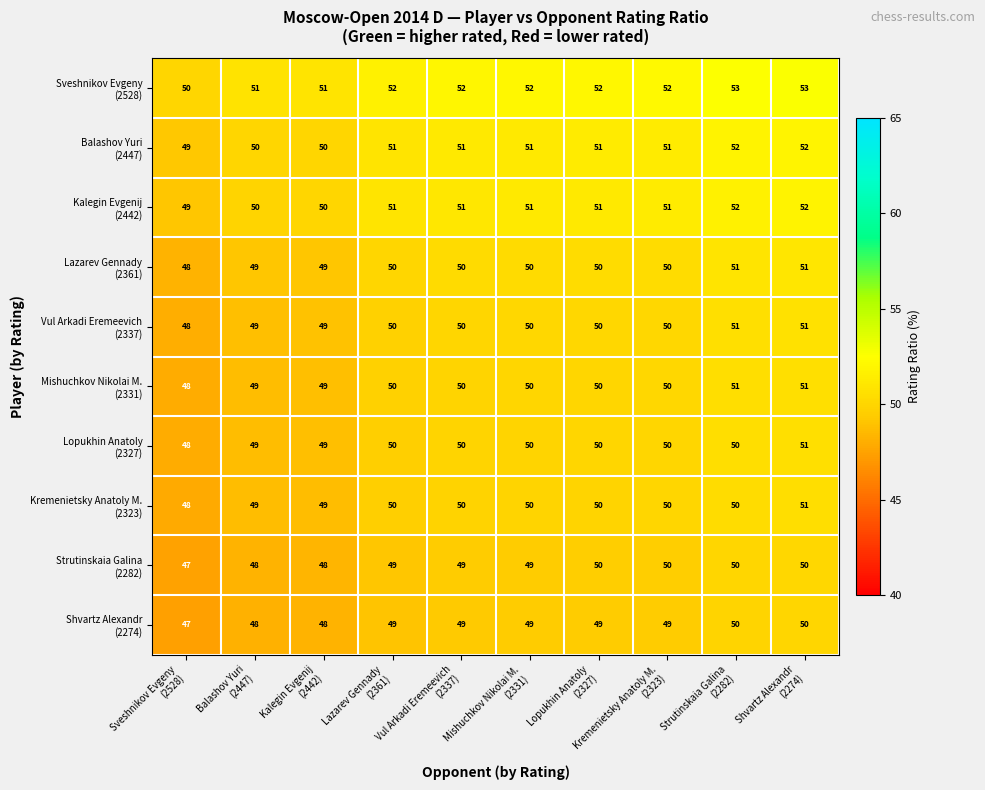

At how many categories does at least one series exceed 48?

10